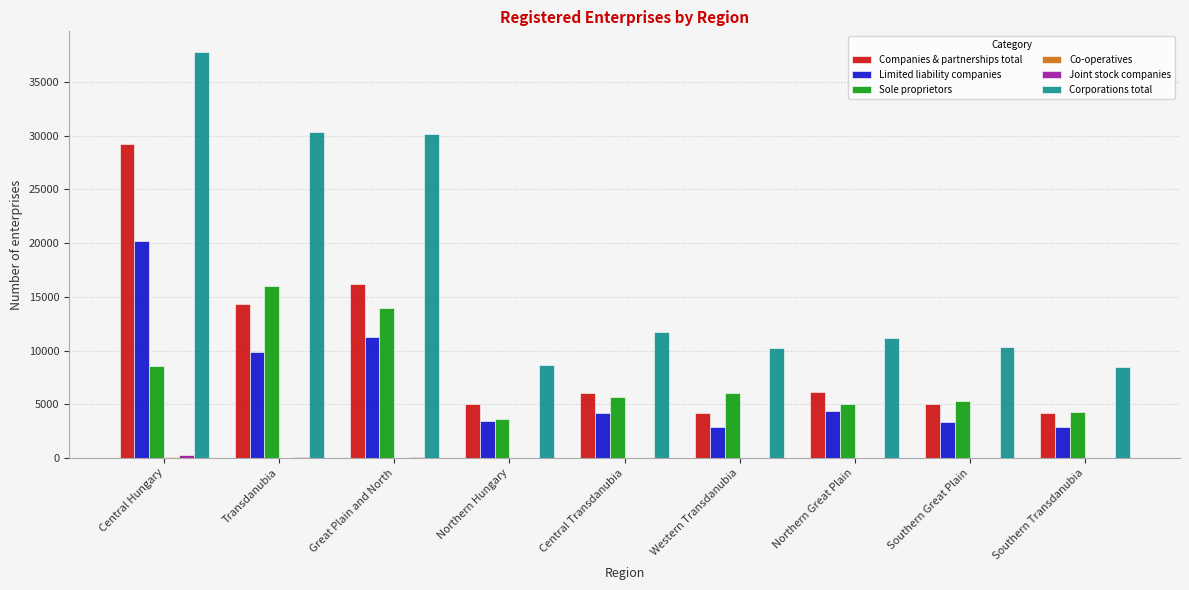

Which label corresponds to the largest value in the chart?

Central Hungary